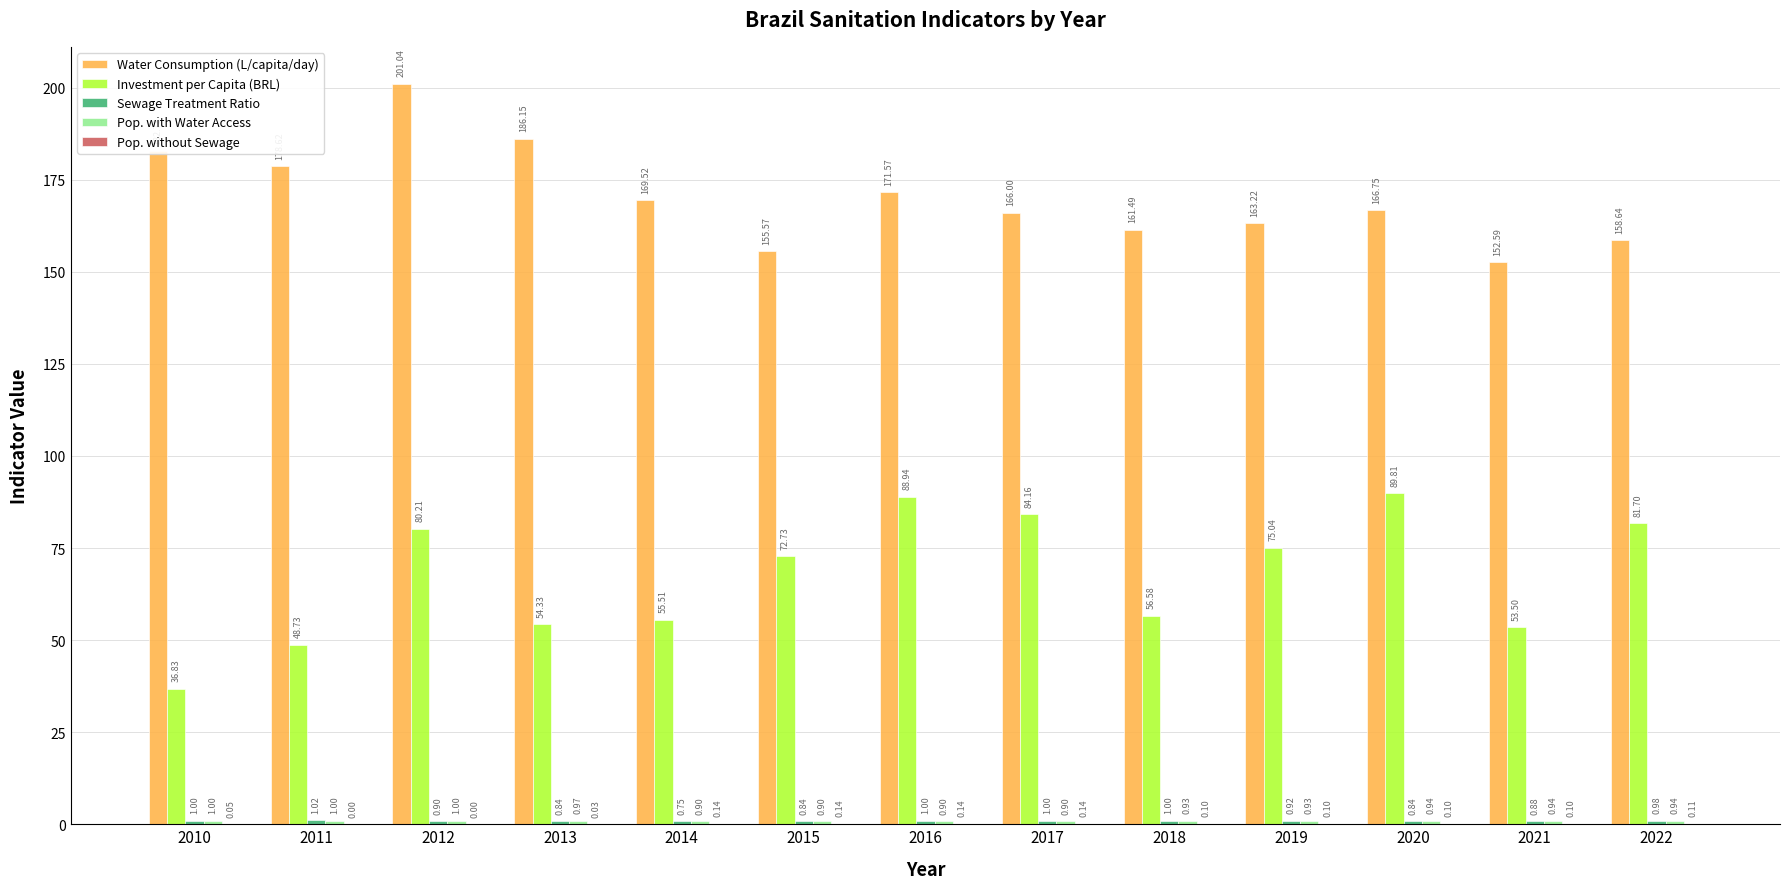

Which series changed the most between 2014 and 2018?

Water Consumption (L/capita/day)